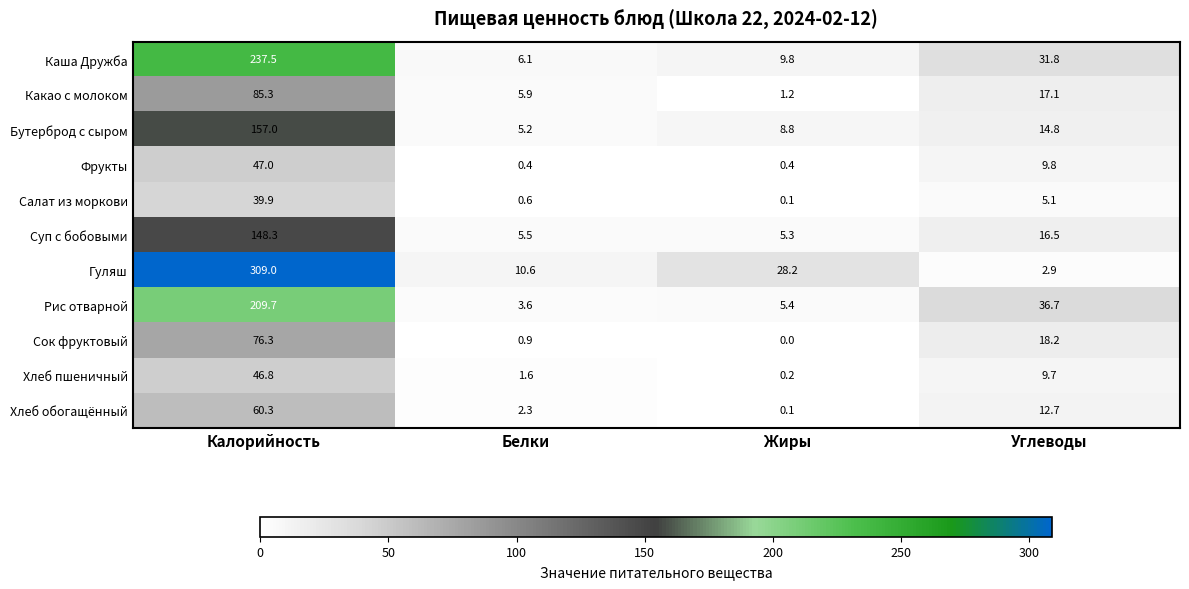

Where is Гуляш nearest to the value 155?

Жиры